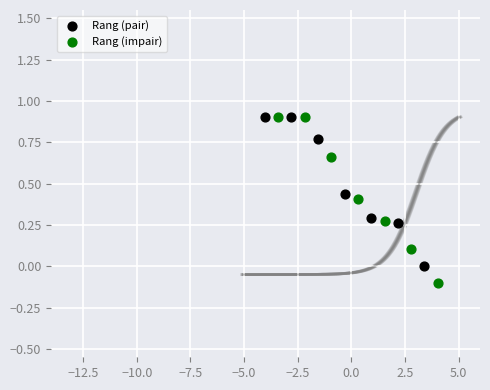

What are all the series names shown in the legend?

Rang (pair), Rang (impair)